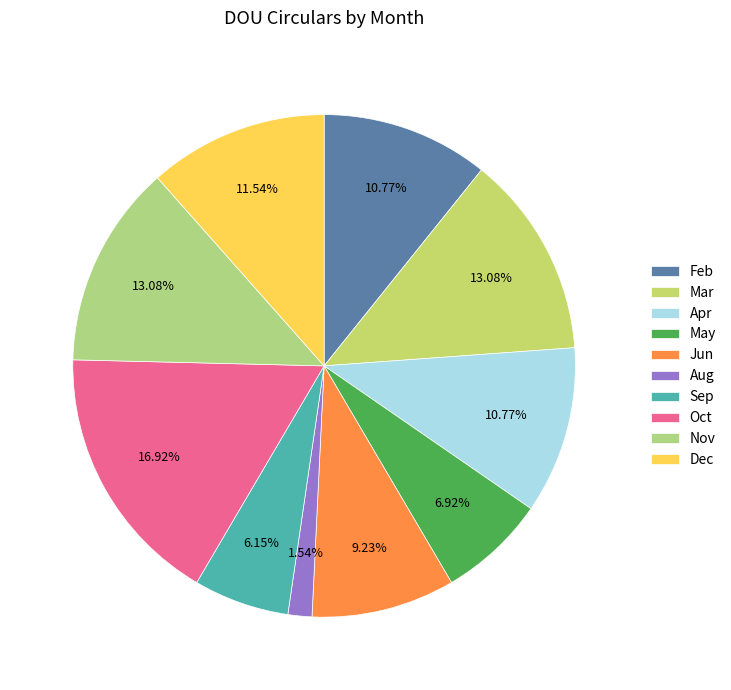

The Mar slice represents 24% of the pie. True or false?

False